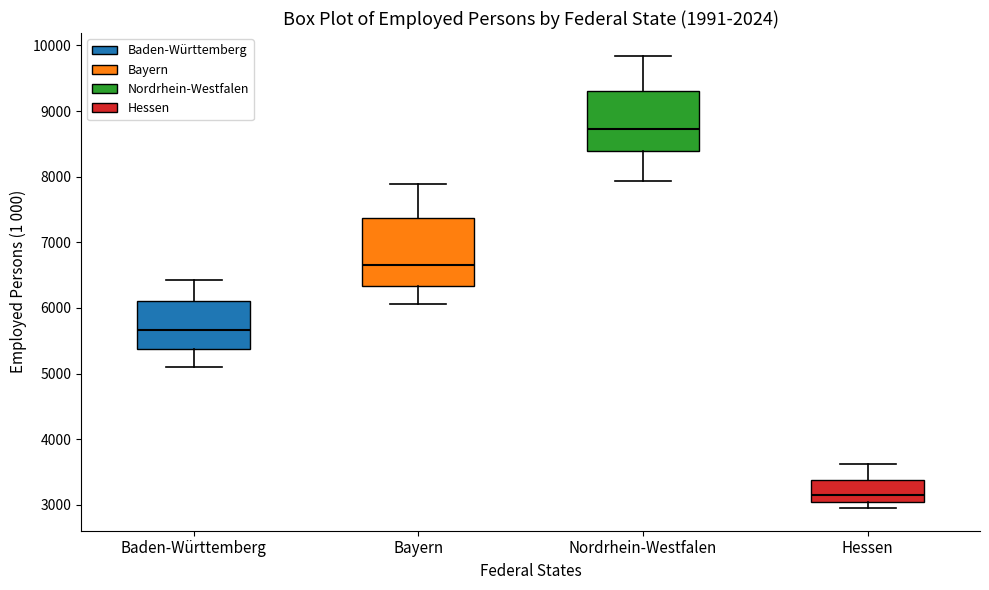

Where is the lower edge of the box for Nordrhein-Westfalen on the y-axis? The values are not printed on the chart, so give them approximately, as read against the axis.

8400